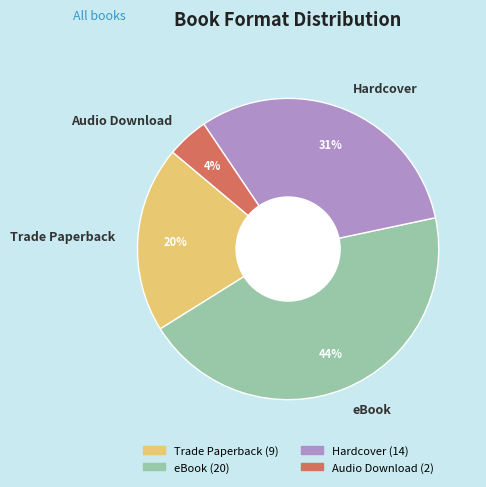

To the nearest percent, what portion does eBook represent?

44%